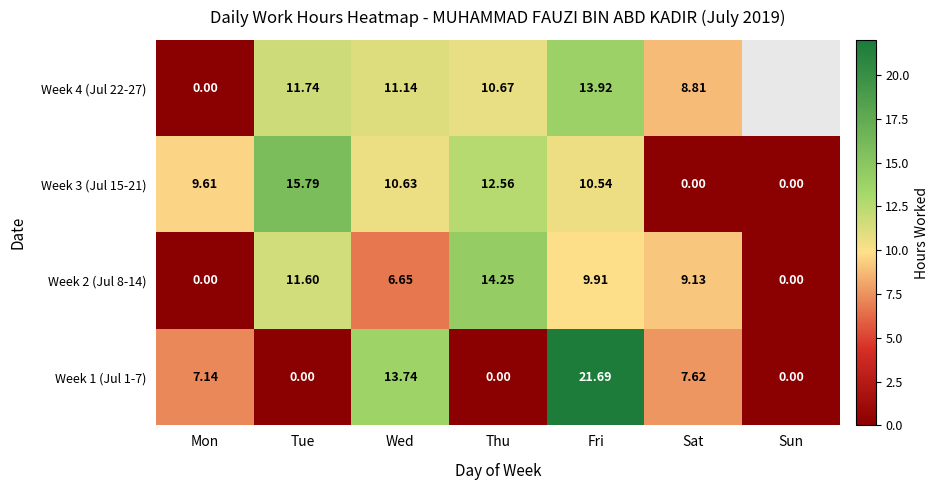

What is the greatest value displayed?

21.7